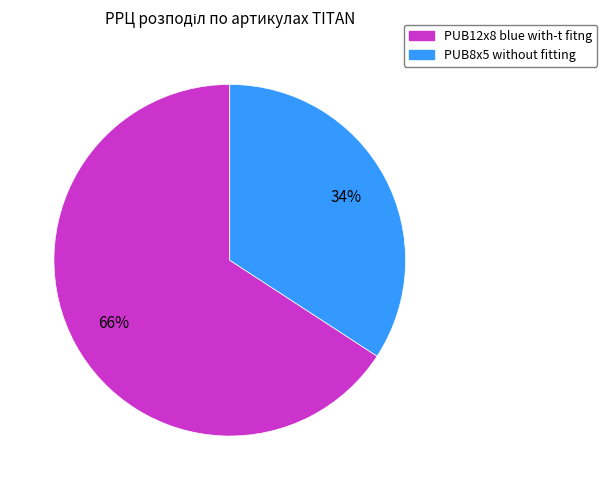

Which has a higher value, PUB12x8 blue with-t fitng or PUB8x5 without fitting?

PUB12x8 blue with-t fitng